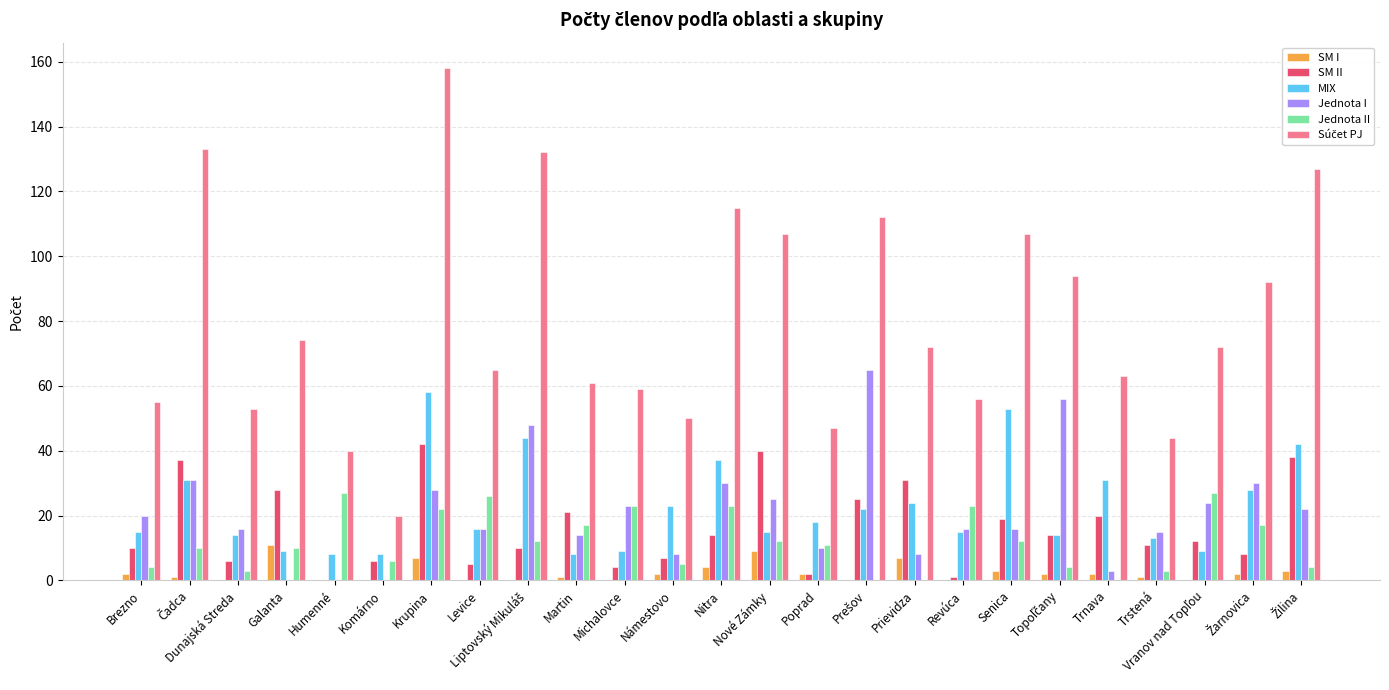

What is the highest value of the Jednota II series?

27